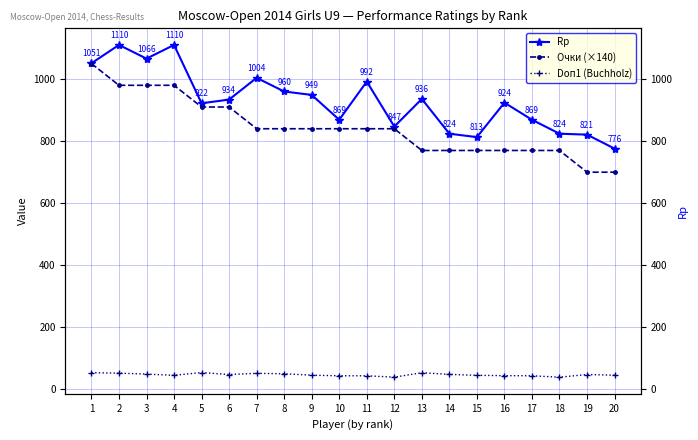

Is it true that Doп1 (Buchholz) equals 17.5 at 14?

False